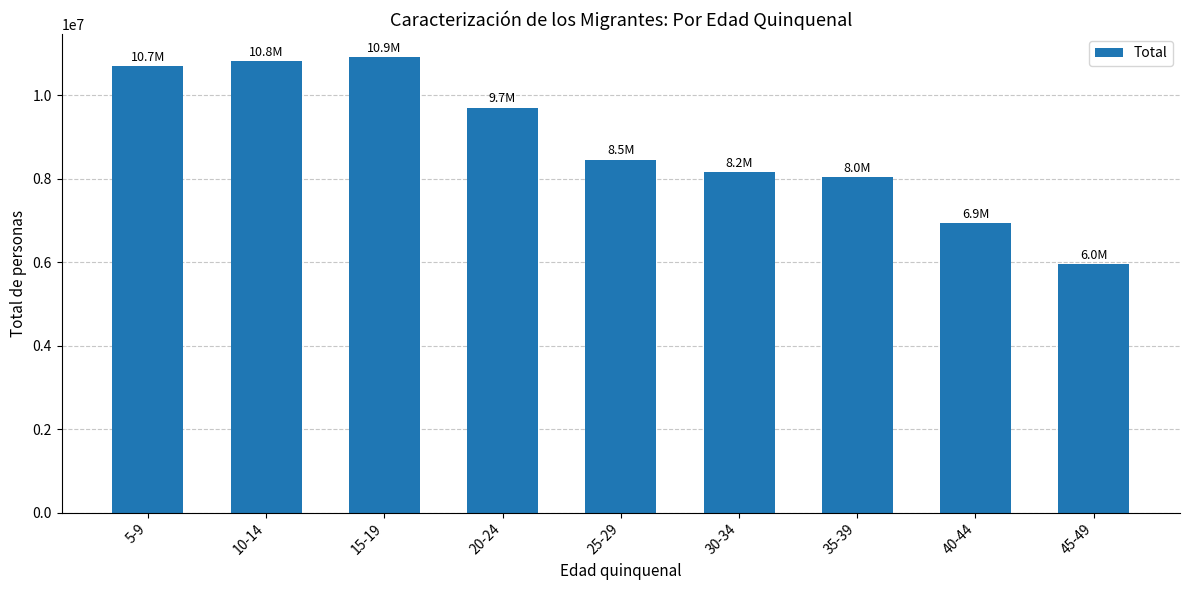

Where is the data nearest to the value 8438257?

25-29